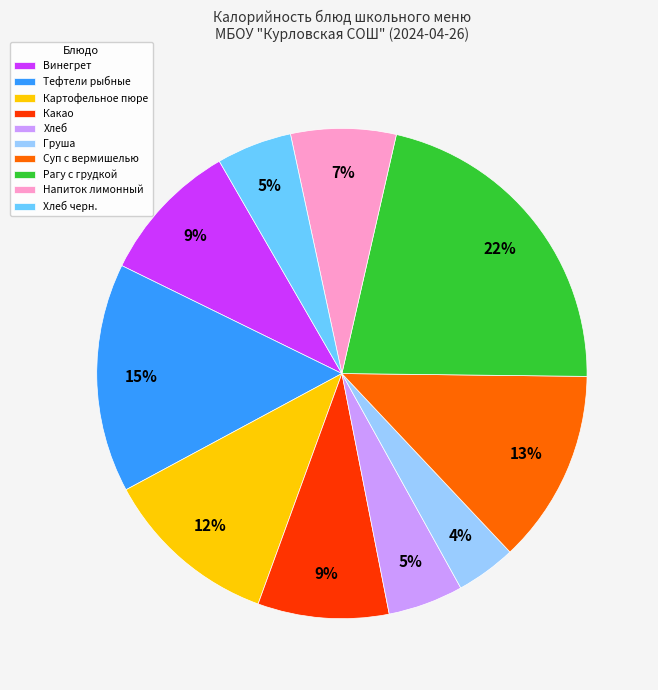

Which category has the biggest portion of the pie?

Рагу с грудкой